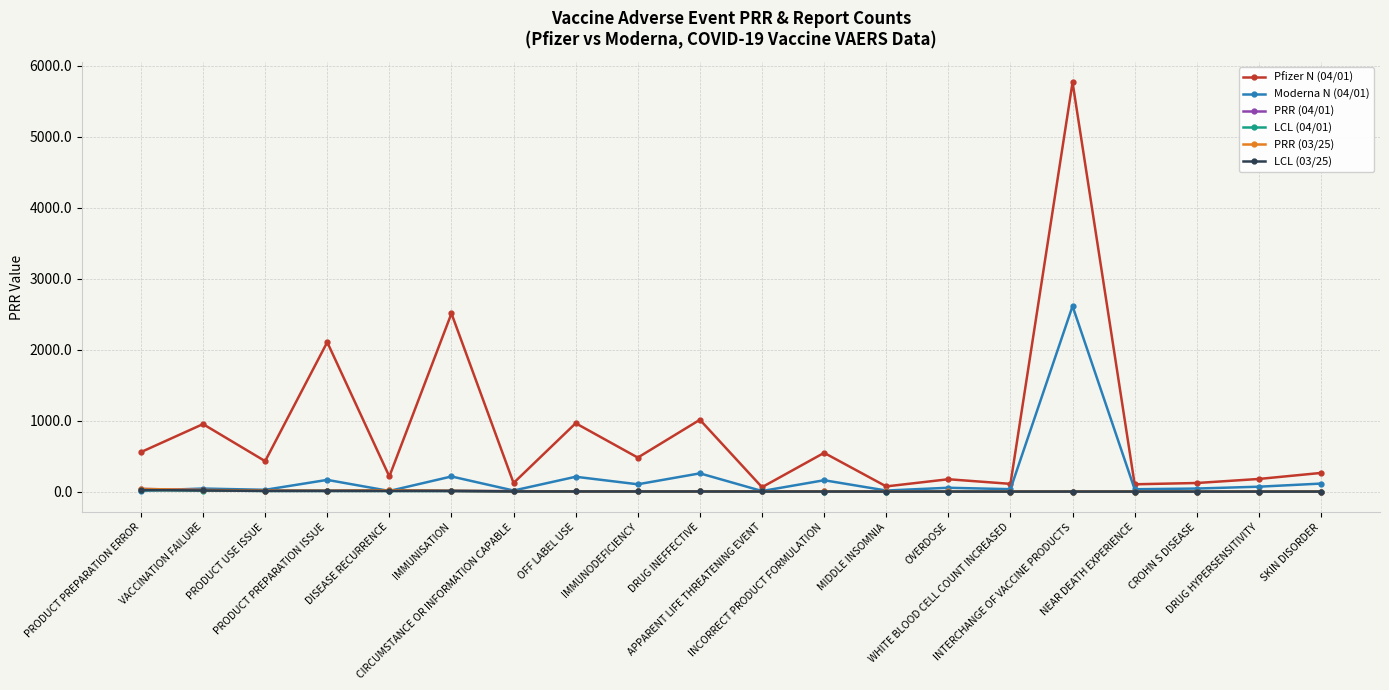

Which series has the largest total across all categories?

Pfizer N (04/01)